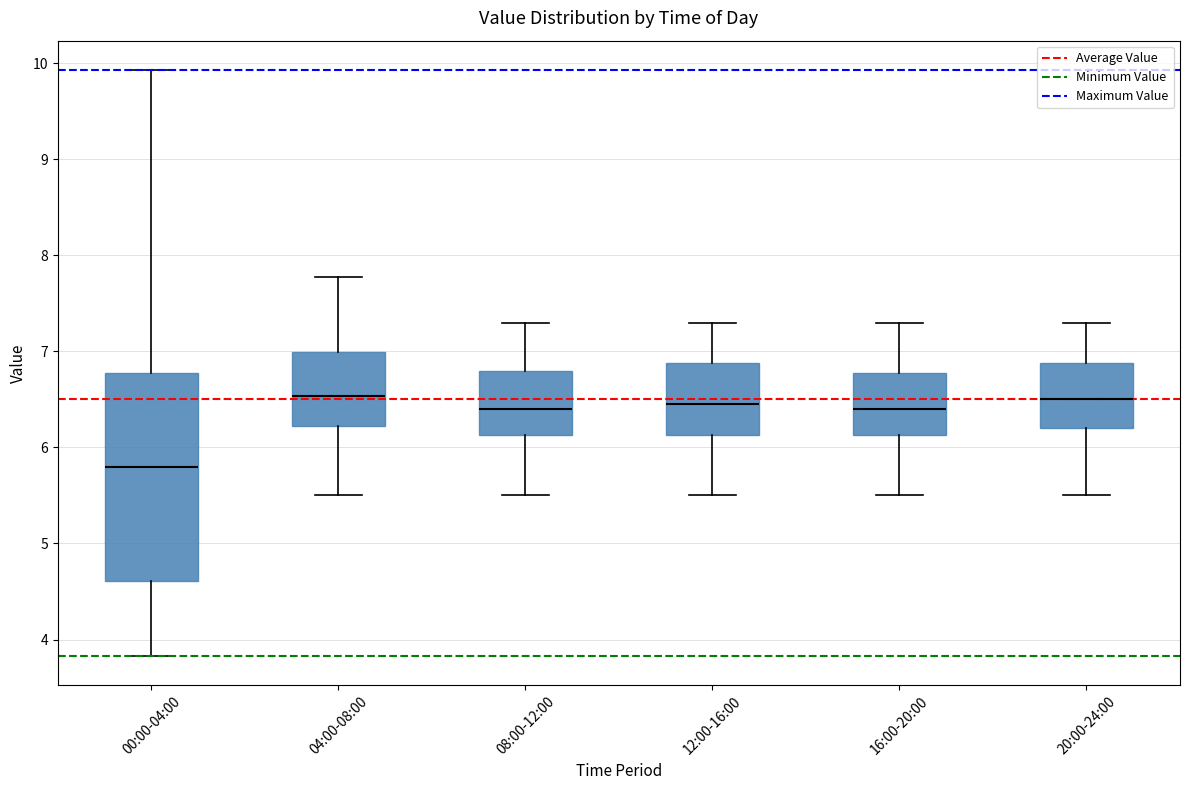

Comparing the boxes themselves (not the whiskers), which one is the tallest?

00:00-04:00